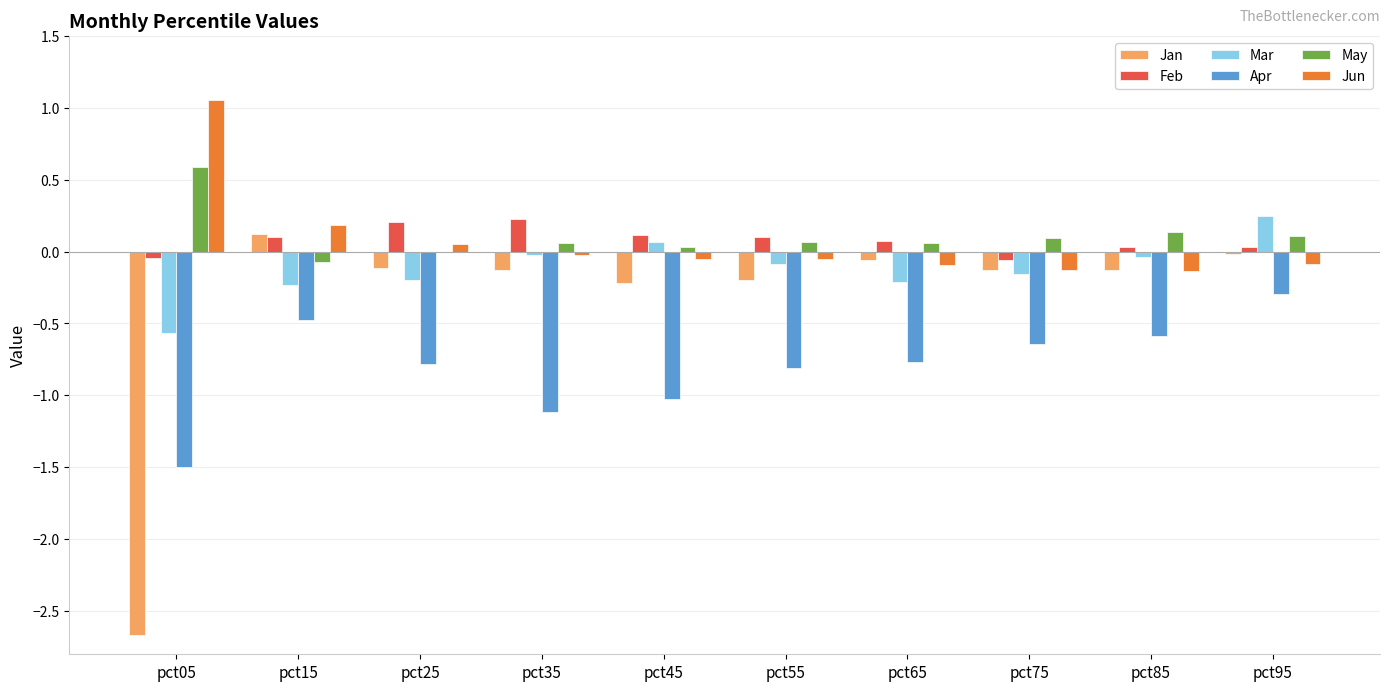

True or false: Feb has a value of 0.1 at pct15.

True